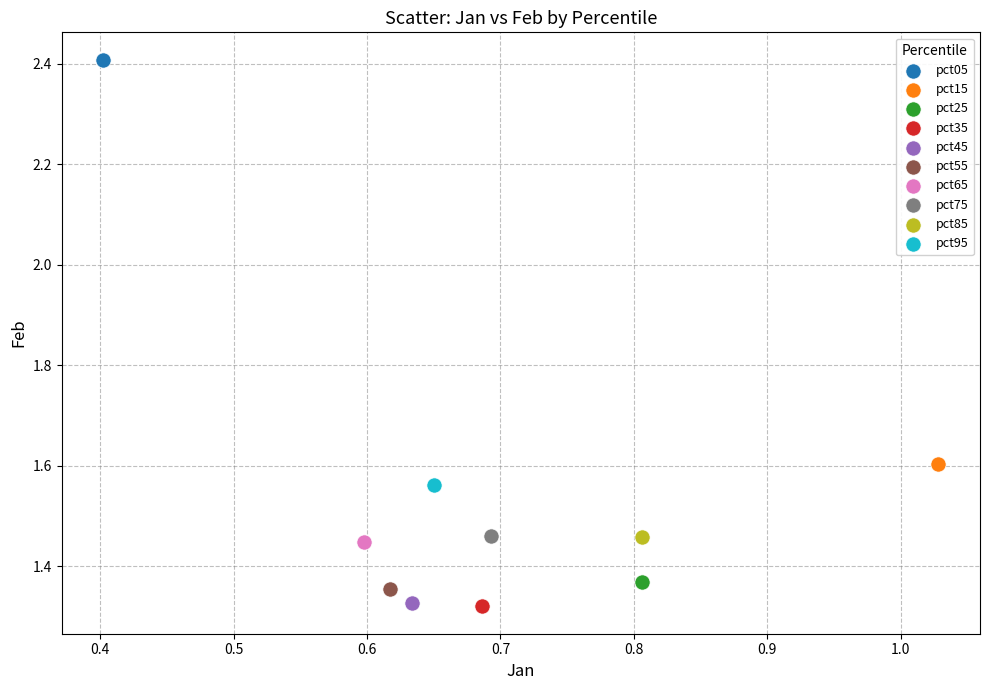

What are all the series names shown in the legend?

pct05, pct15, pct25, pct35, pct45, pct55, pct65, pct75, pct85, pct95